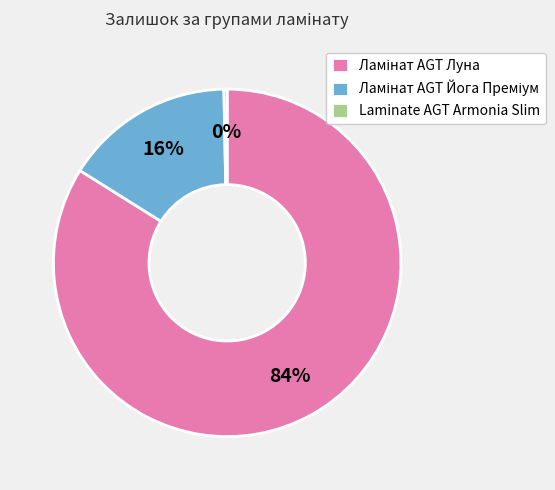

What is the smallest slice in the pie chart?

Laminate AGT Armonia Slim